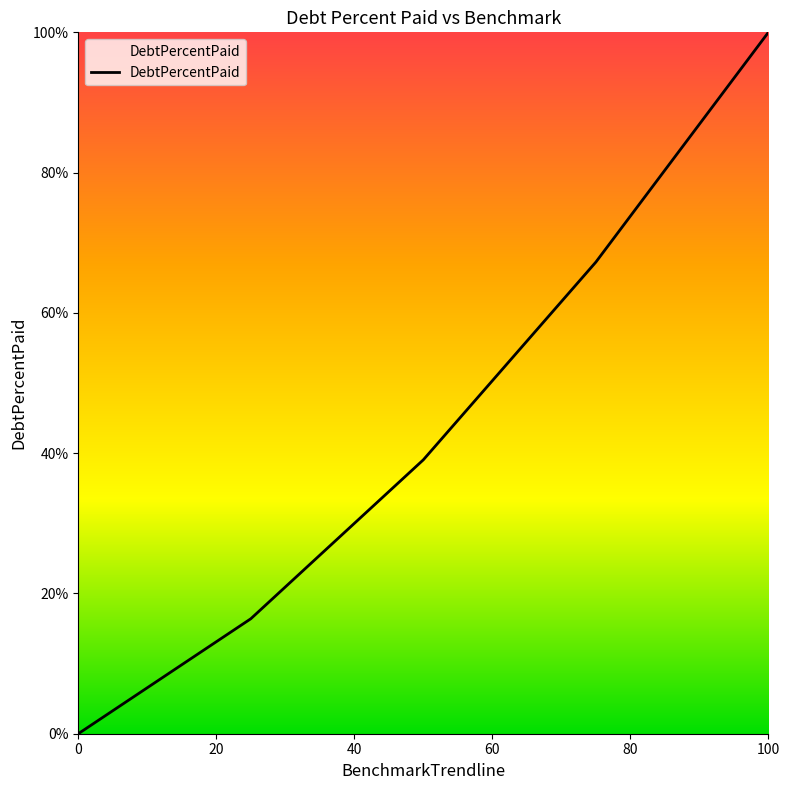

True or false: there are more than 2 points higher than both neighbors.

False